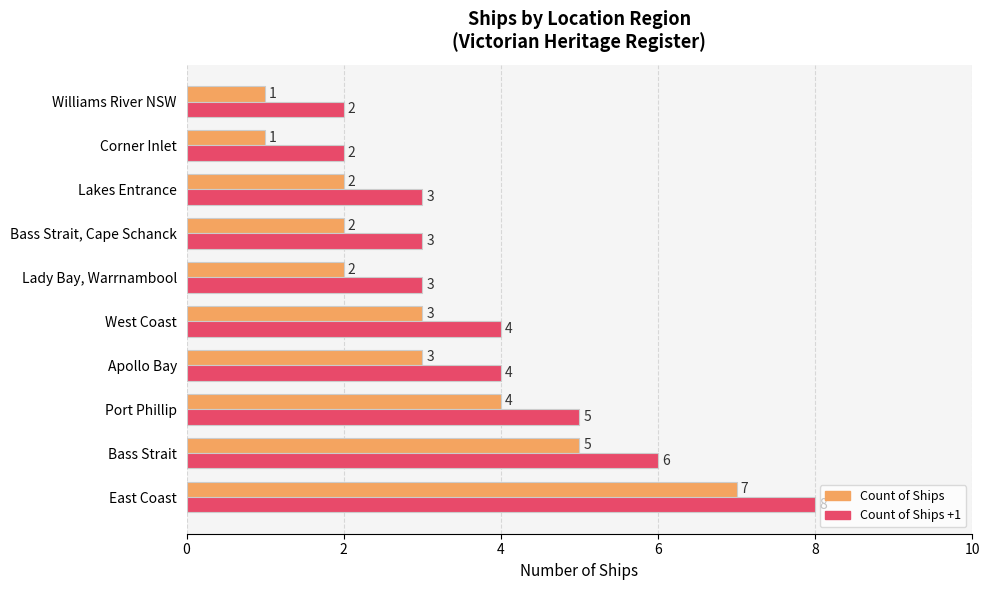

At which category is the sum across all series the highest?

East Coast